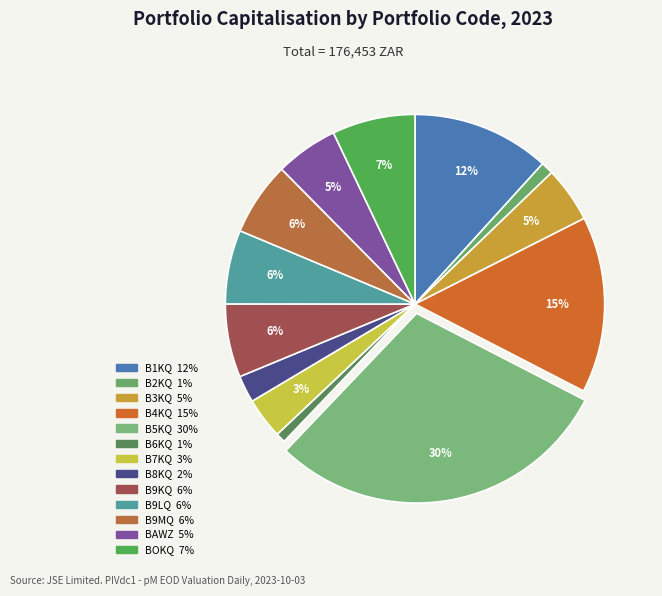

What percentage is the B7KQ slice, to the nearest percent?

3%